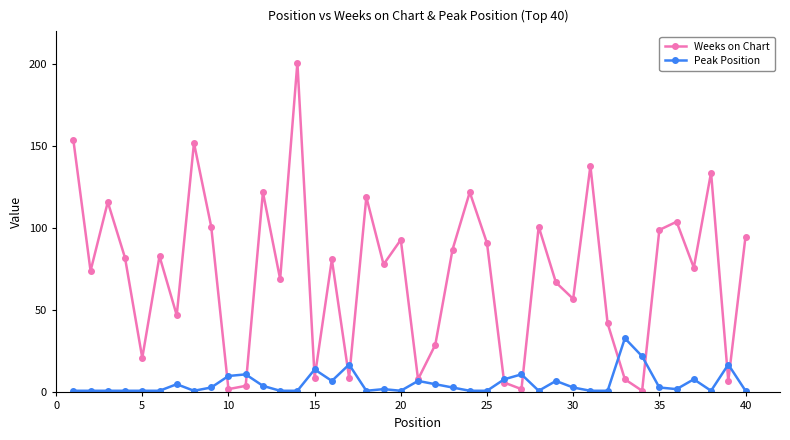

Which series has the largest total across all categories?

Weeks on Chart